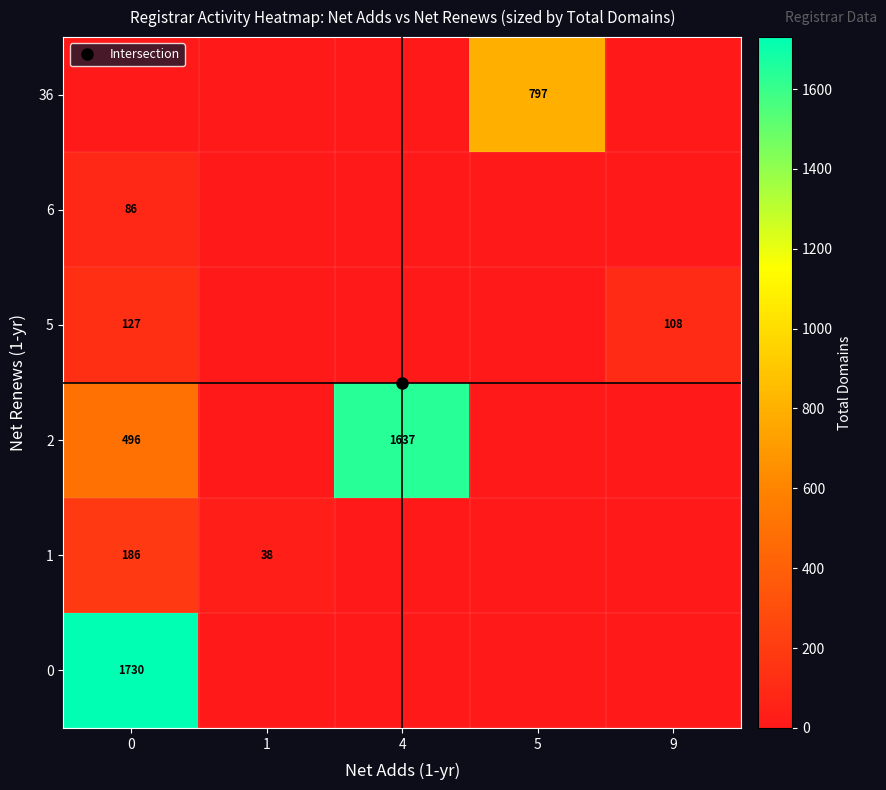

Is the value of 36 at 9 greater than the value of 2 at 1?

No